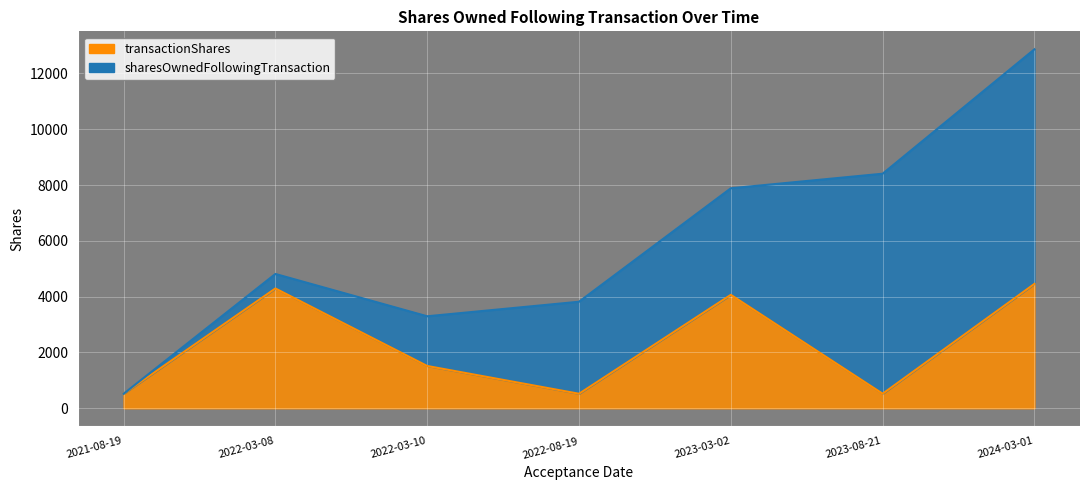

How many distinct data groups are displayed?

2